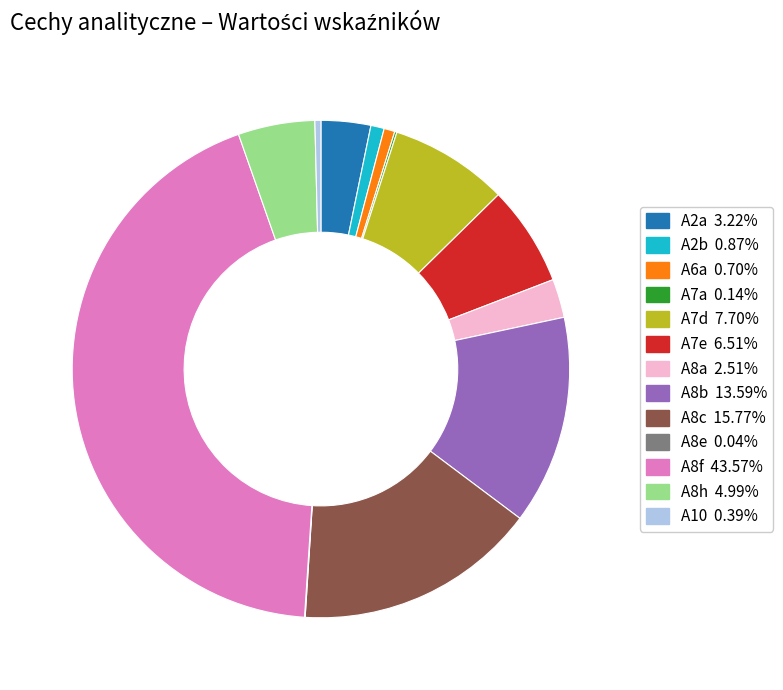

Do A2a 3.22% and A6a 0.70% together represent more than half of the pie?

No